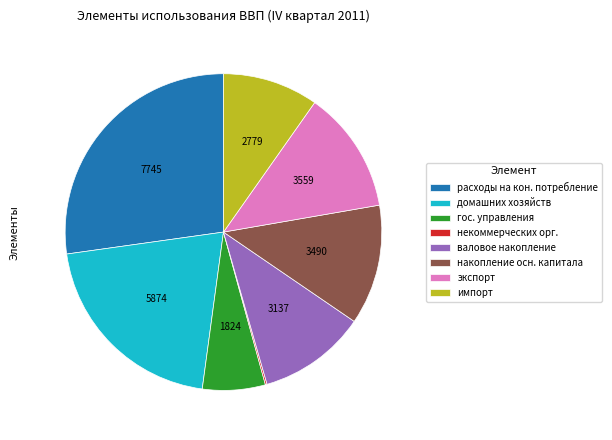

Is the sum of импорт and экспорт greater than half?

No